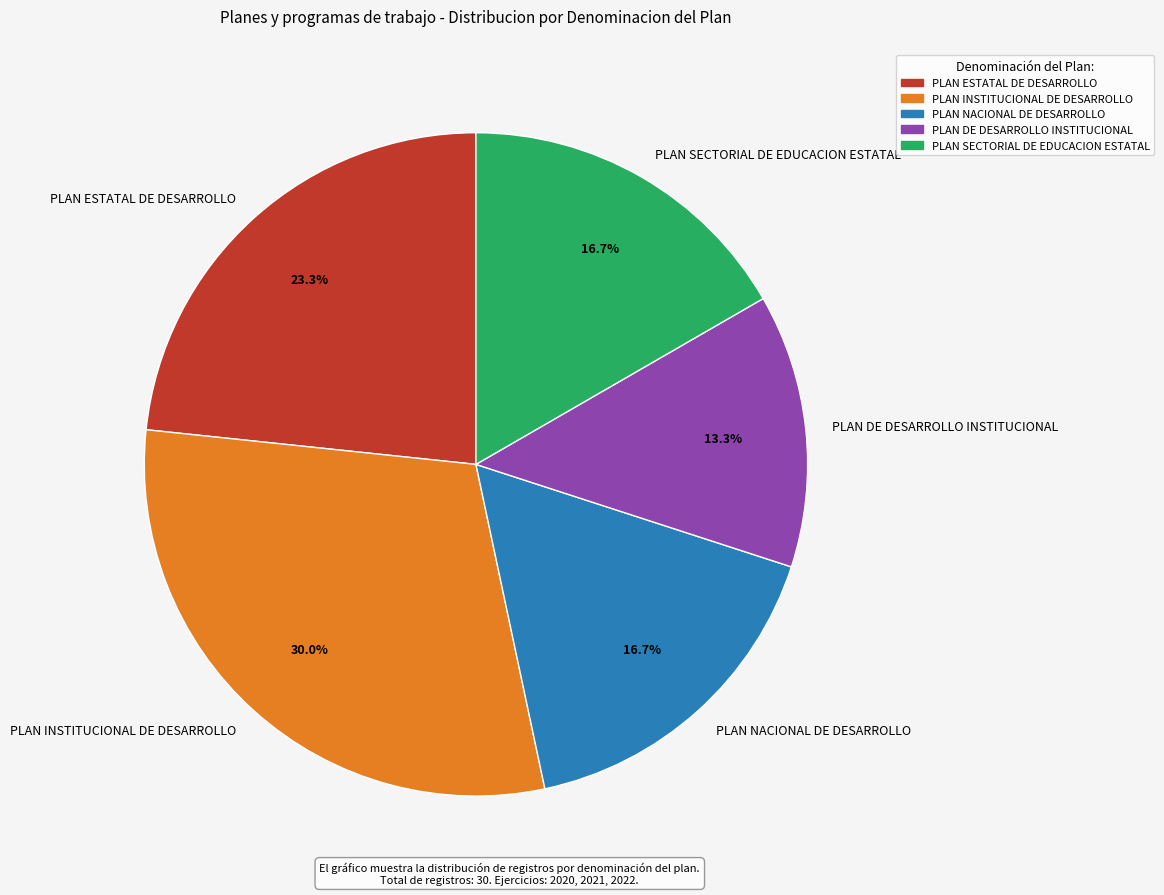

Does any single category account for the majority?

No